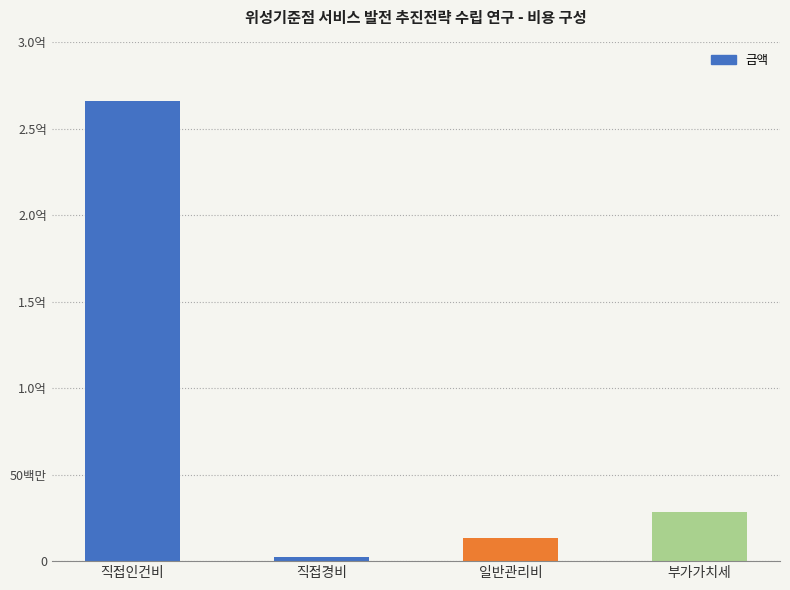

What is the label of the 1st bar from the left?

직접인건비